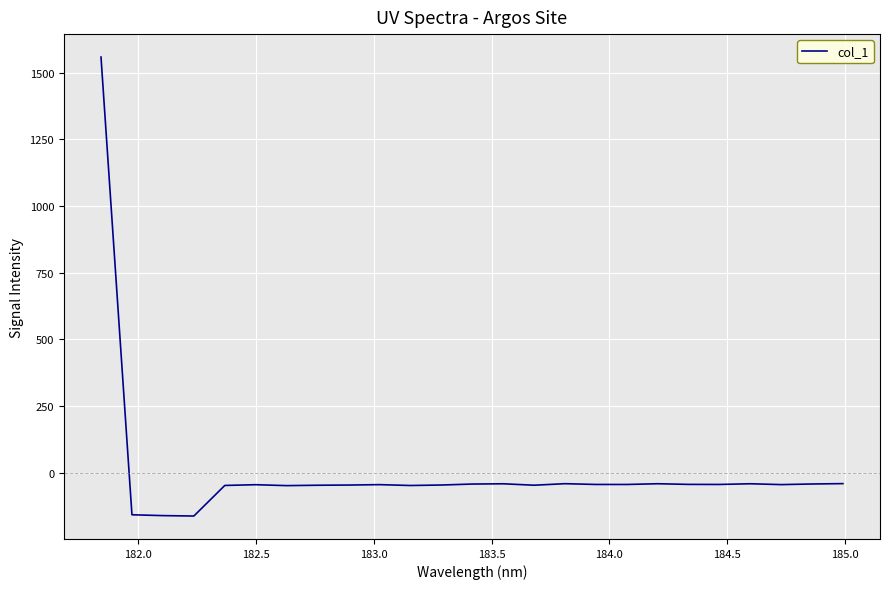

What is the difference between the maximum and minimum values?

1720.5